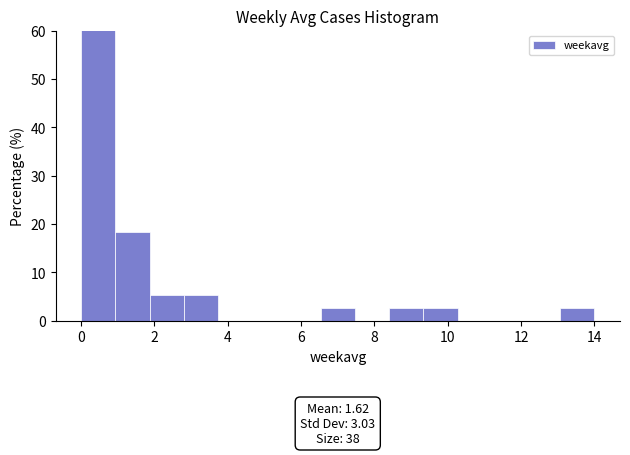

Over which range of the x-axis is the bar tallest?

0.0 to 1.0